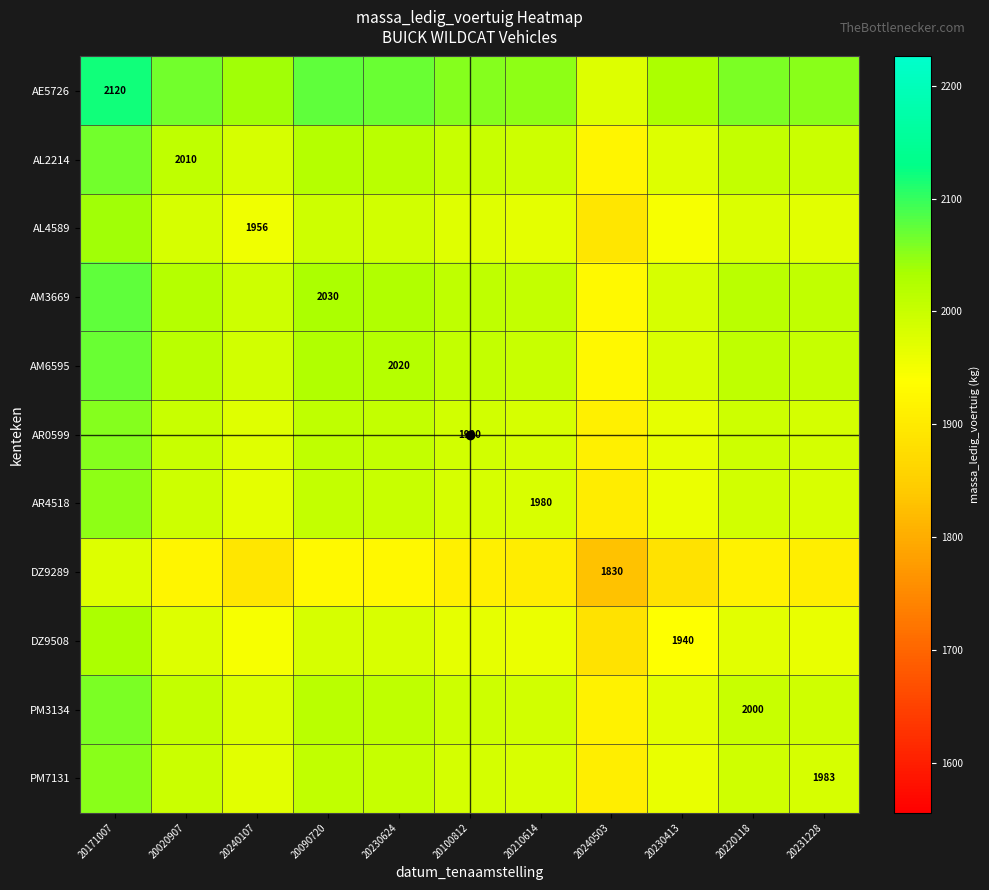

Is it true that DZ9289 equals 2746.8 at 20240503?

False